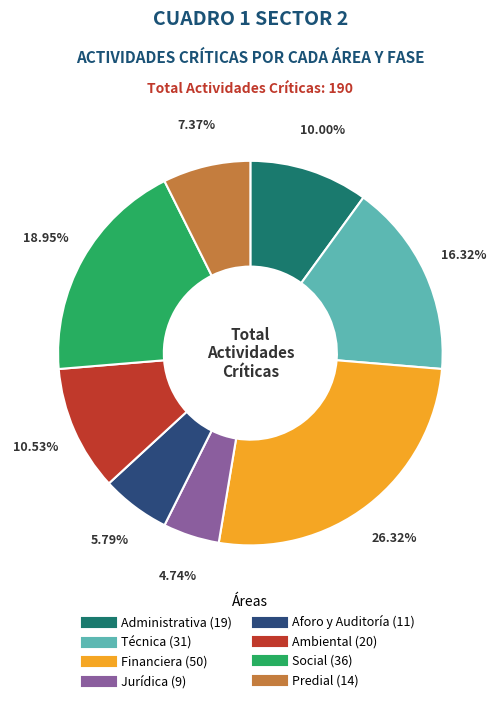

Is there any slice that represents more than half of the pie?

No